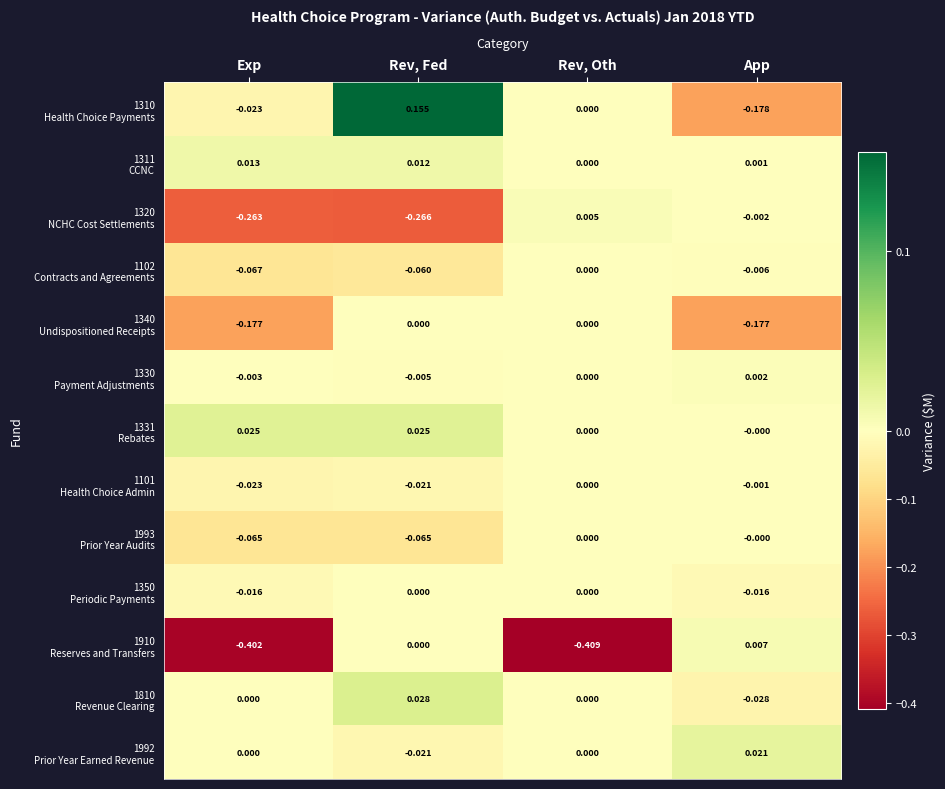

At which category is the sum across all series the highest?

Rev, Fed